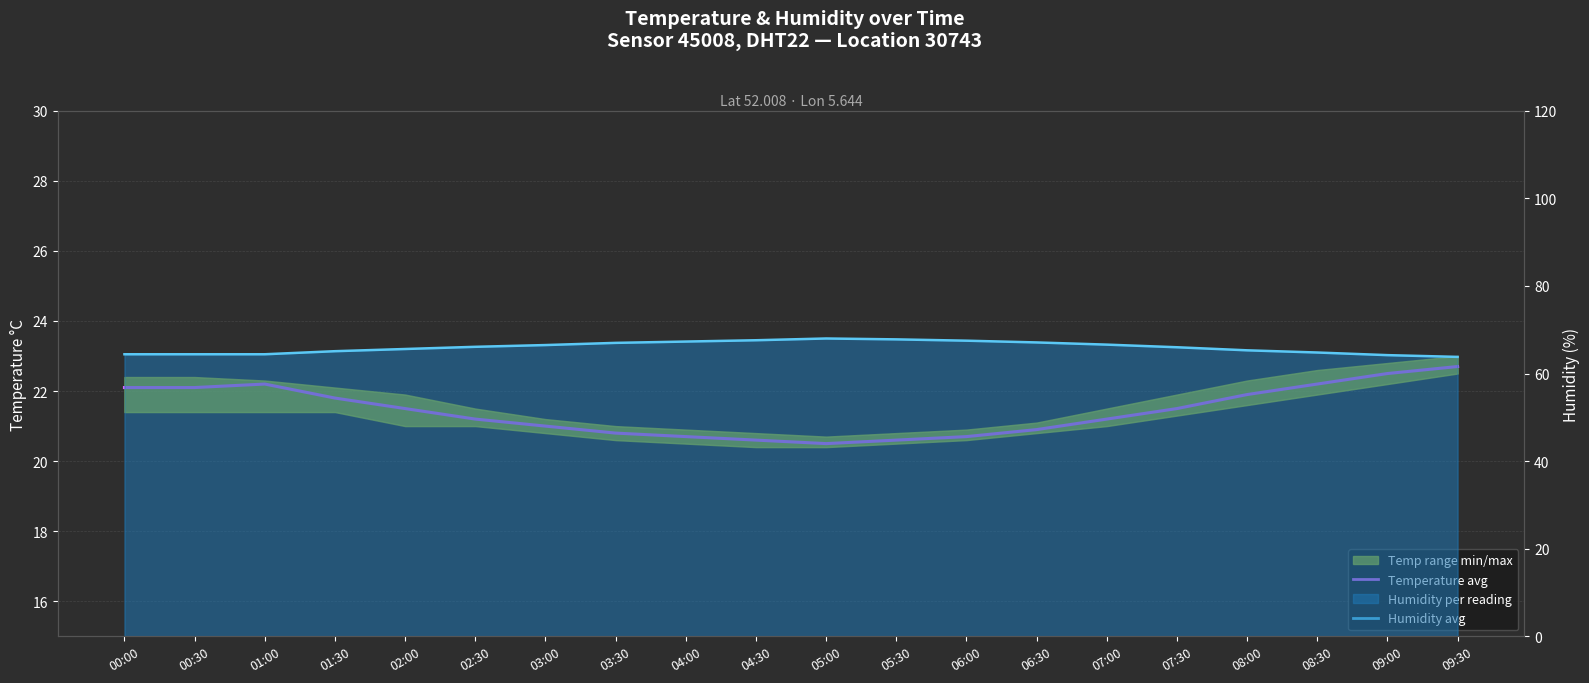

True or false: Humidity avg and Temperature avg intersect in this chart.

False